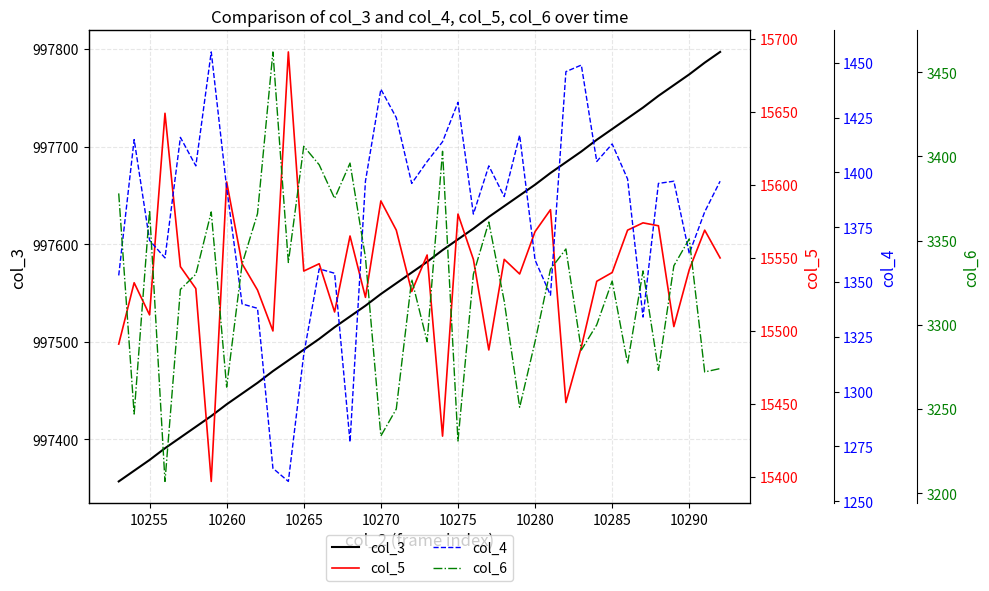

What is the sum of all col_6 values?

132878